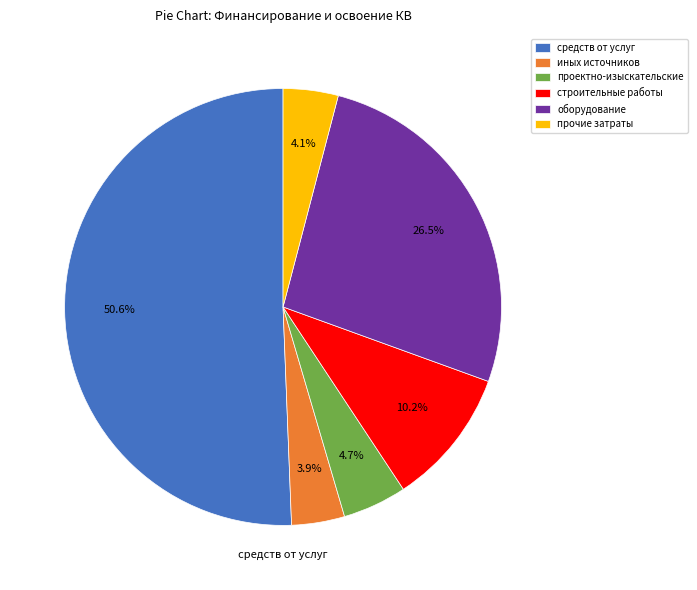

Which slice represents more than half of the pie?

средств от услуг